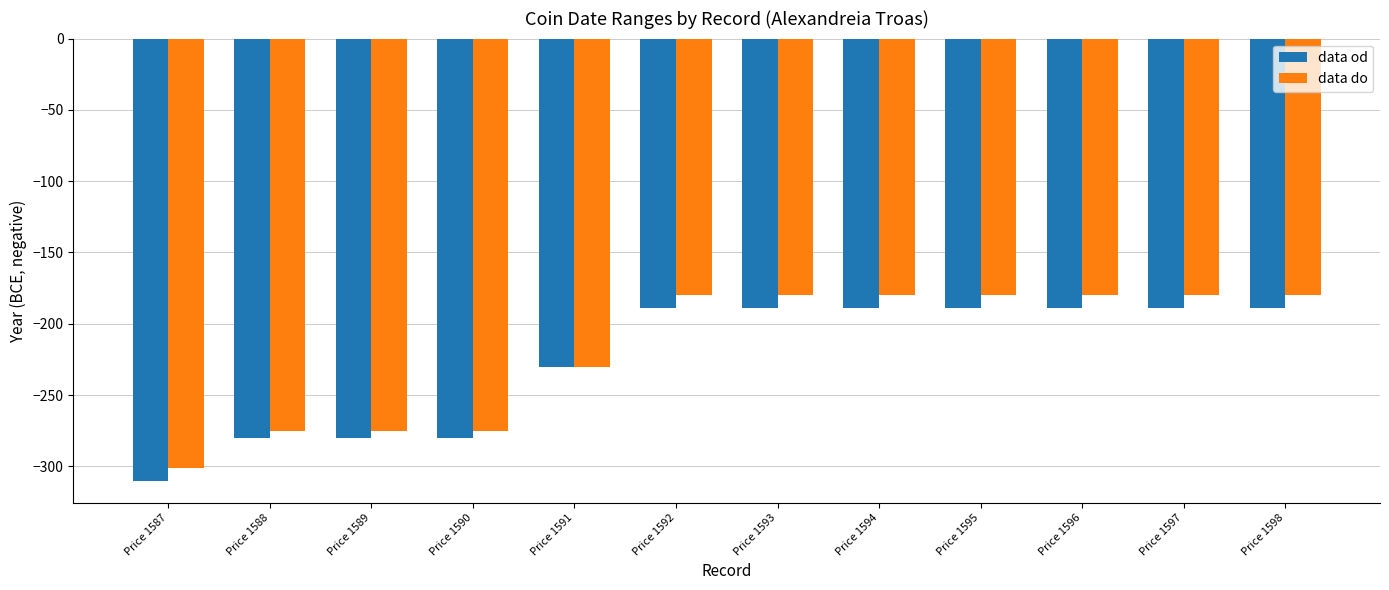

What is the value of the data do bar at the 4th from the left?

-275